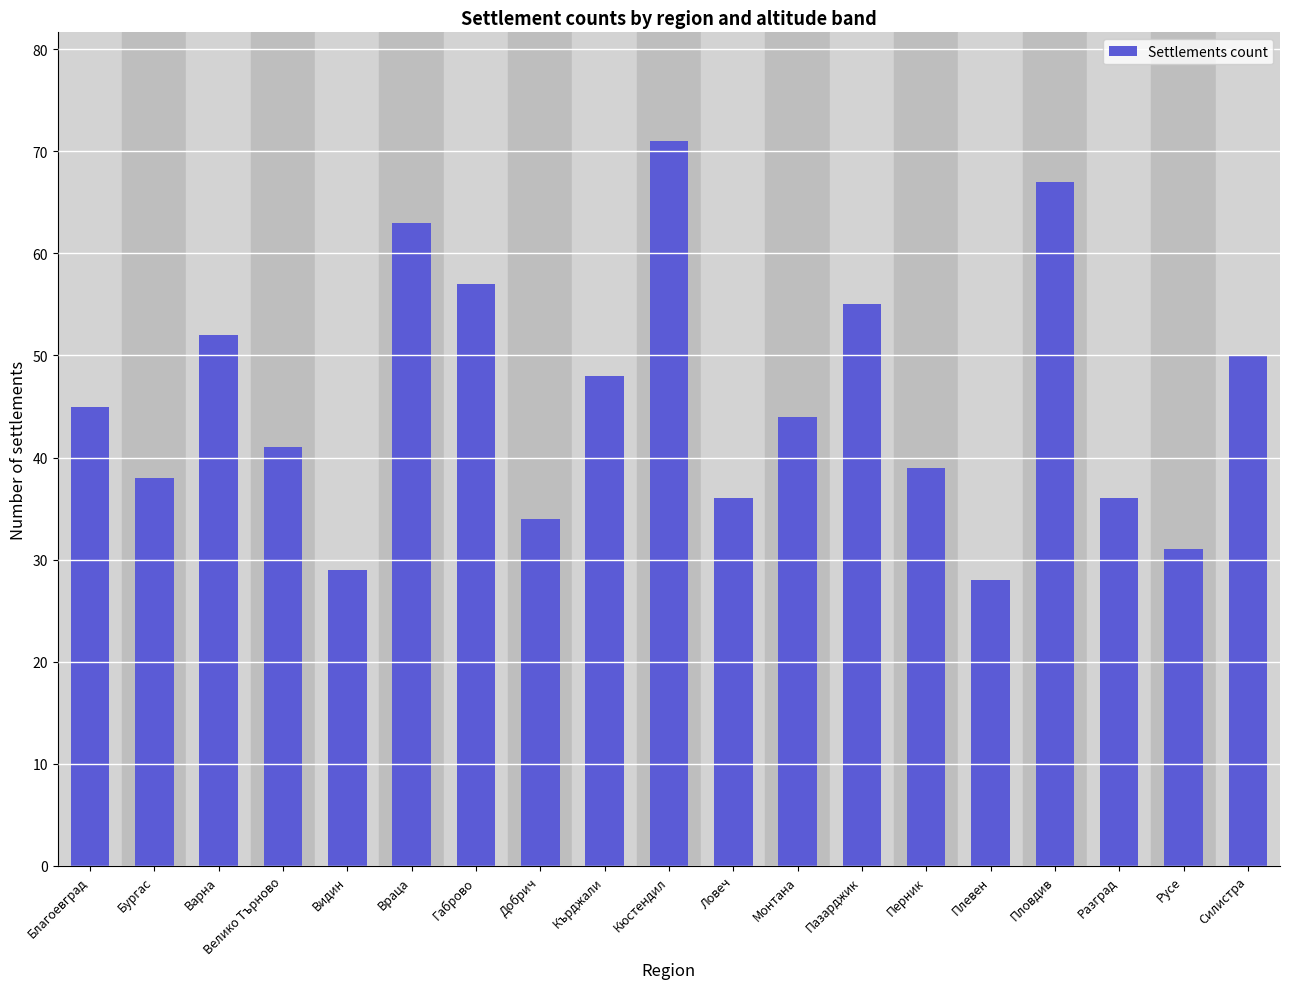

Count the number of data series in this chart.

1